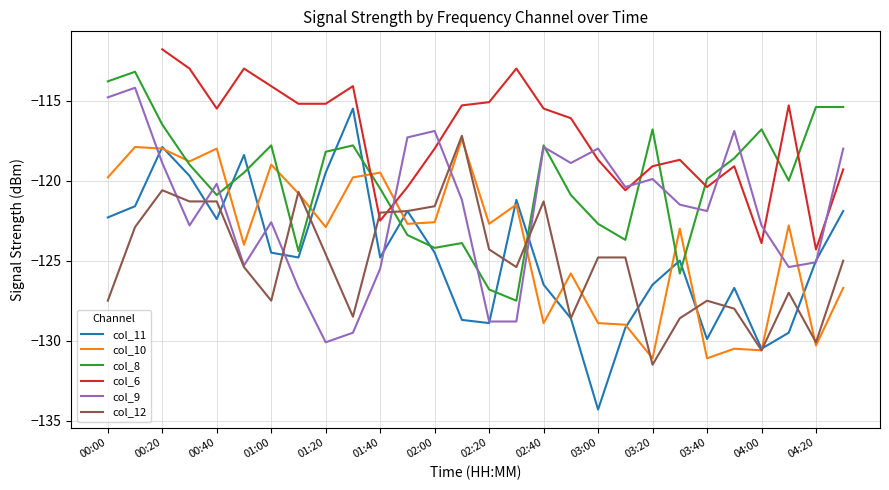

The value of col_11 at 01:20 is -70.7. True or false?

False